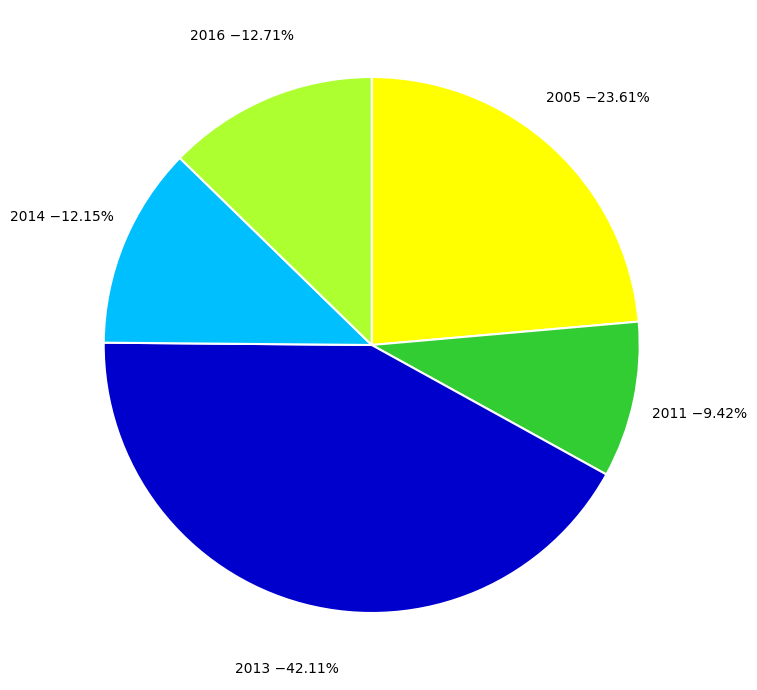

Is there any slice that represents more than half of the pie?

No